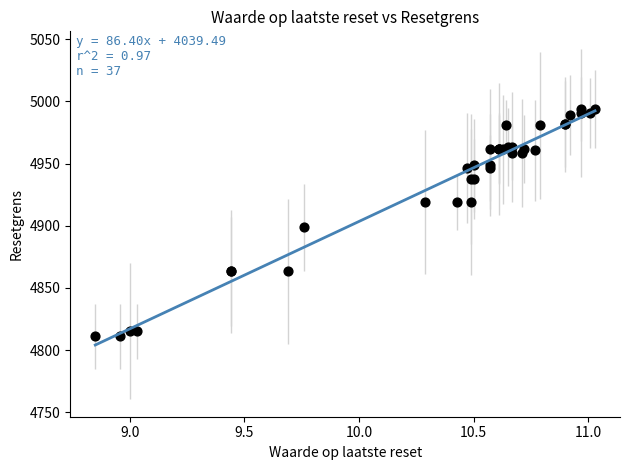

What Y value in the scatter plot is closest to 4902?

4898.7